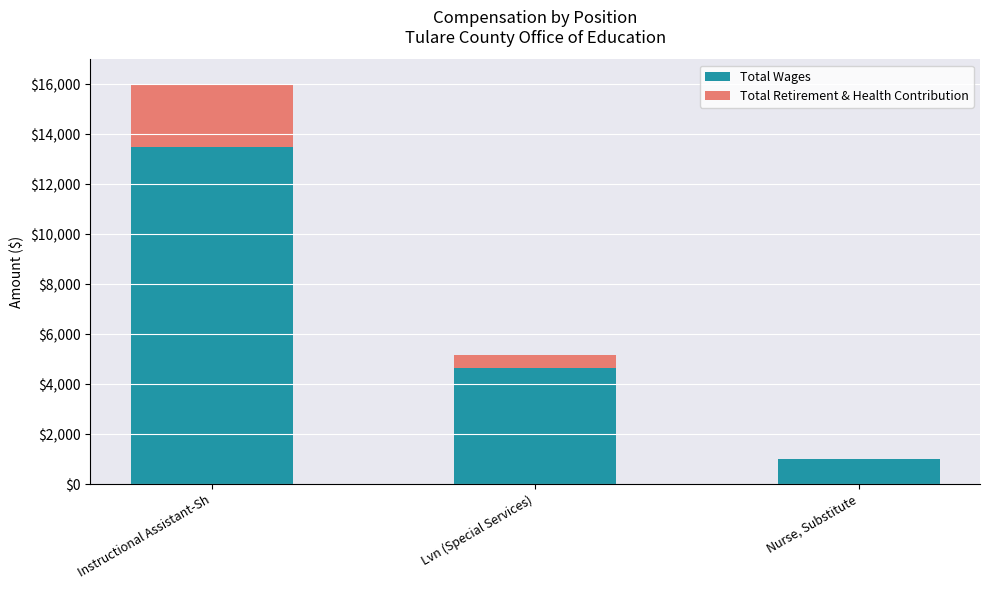

Count the number of data series in this chart.

2